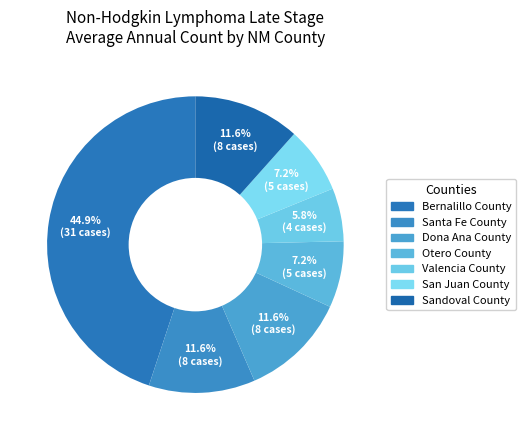

Count the number of slices in the pie.

7